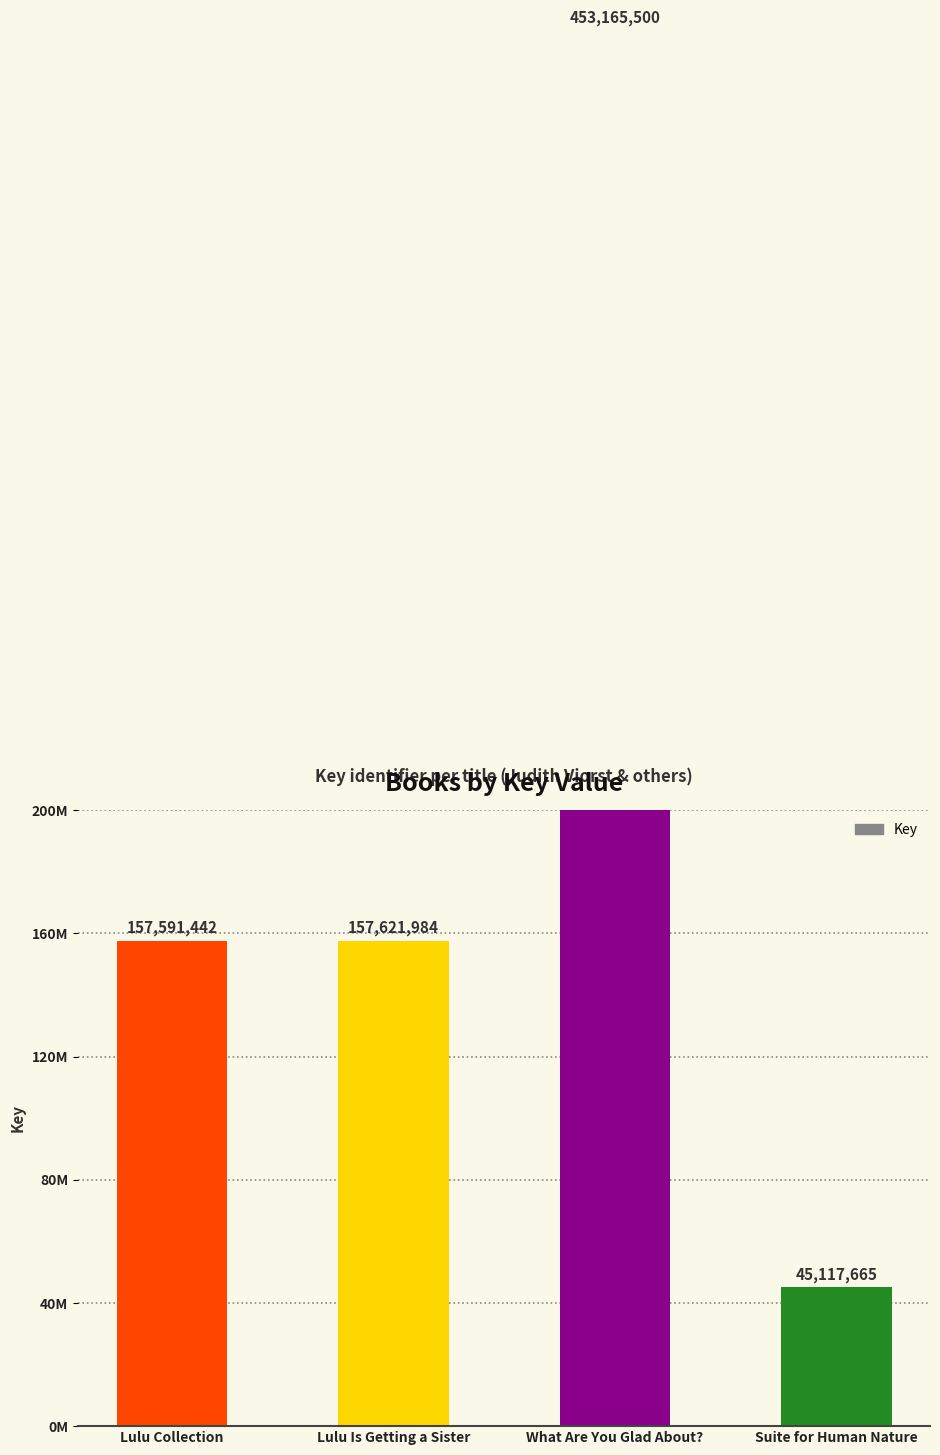

What is the sum of the values at Lulu Is Getting a Sister and What Are You Glad About??

610787484